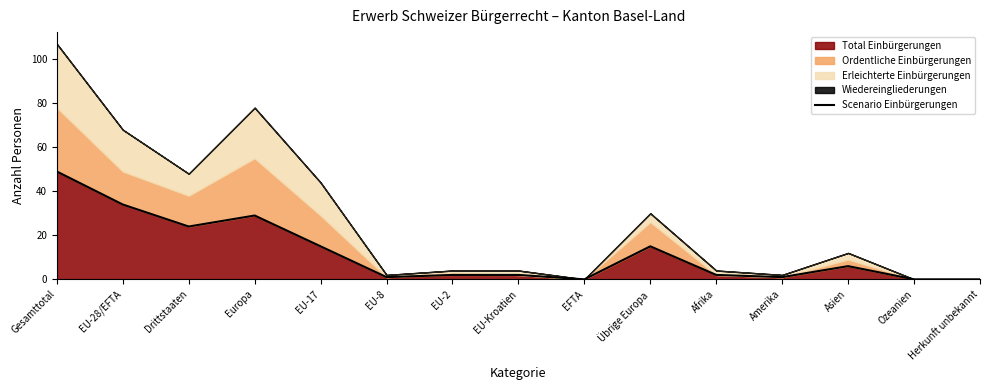

What is the change in value from Asien to Herkunft unbekannt?

-6